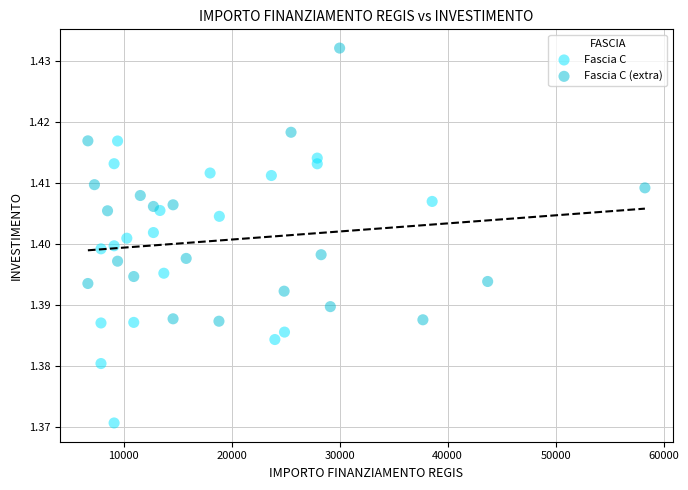

Which series contains the highest Y value?

Fascia C (extra)